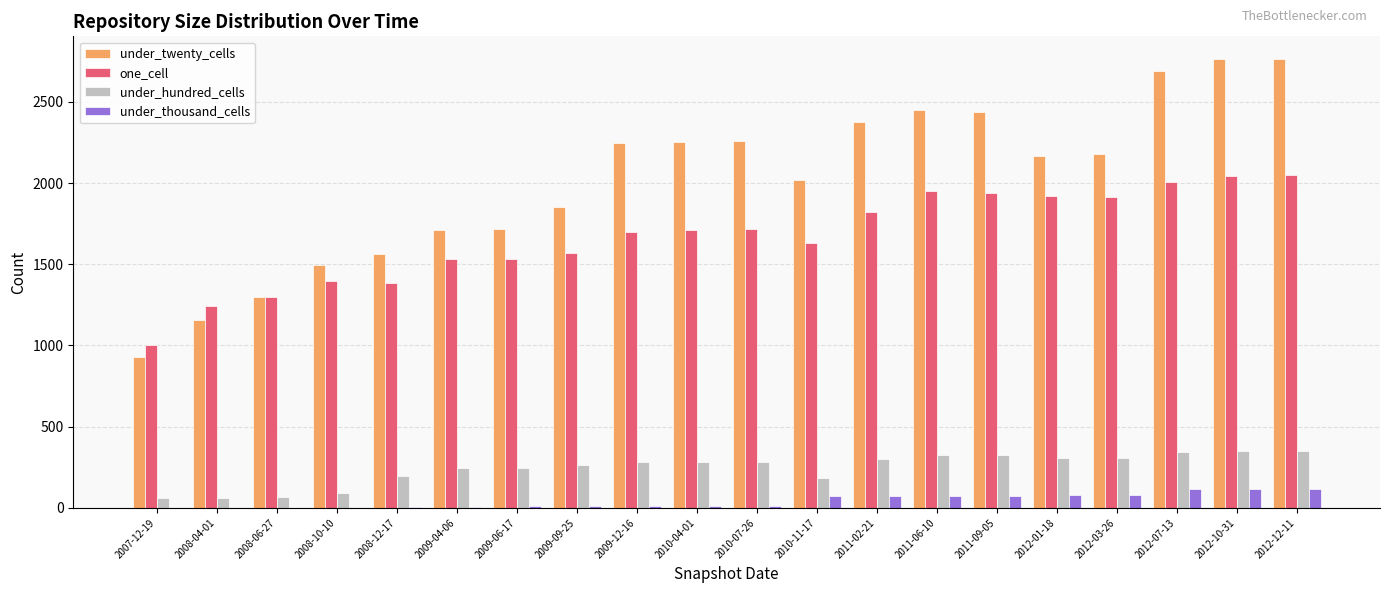

What is the spread (max minus min) of values at 2009-09-25?

1840